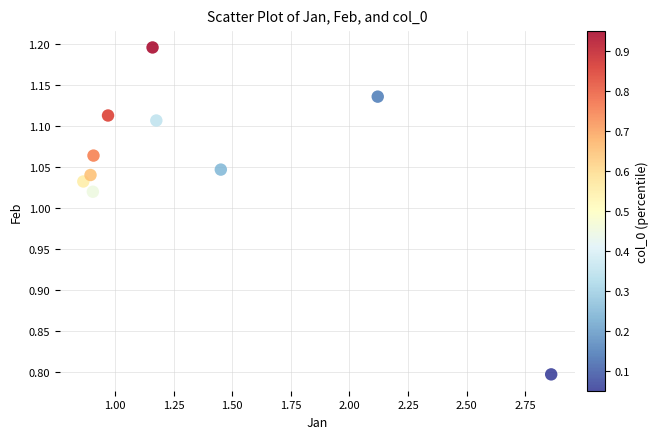

What is the range of X values (max minus min)?

2.0